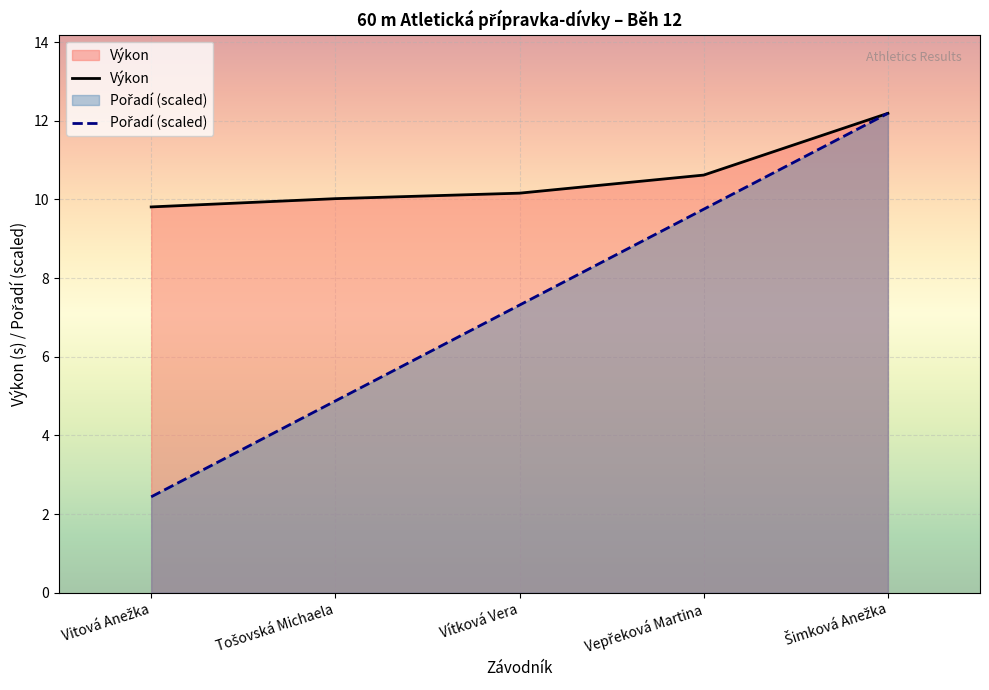

What is the maximum value for Výkon?

12.2